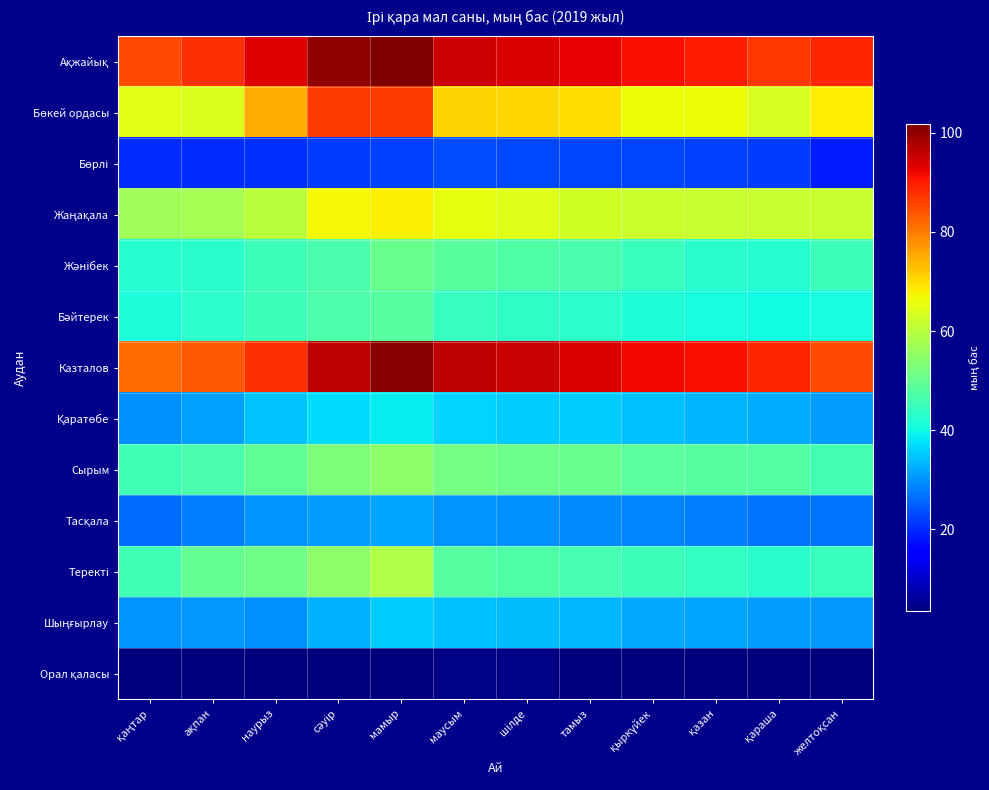

Which series has the largest total across all categories?

Ақжайық